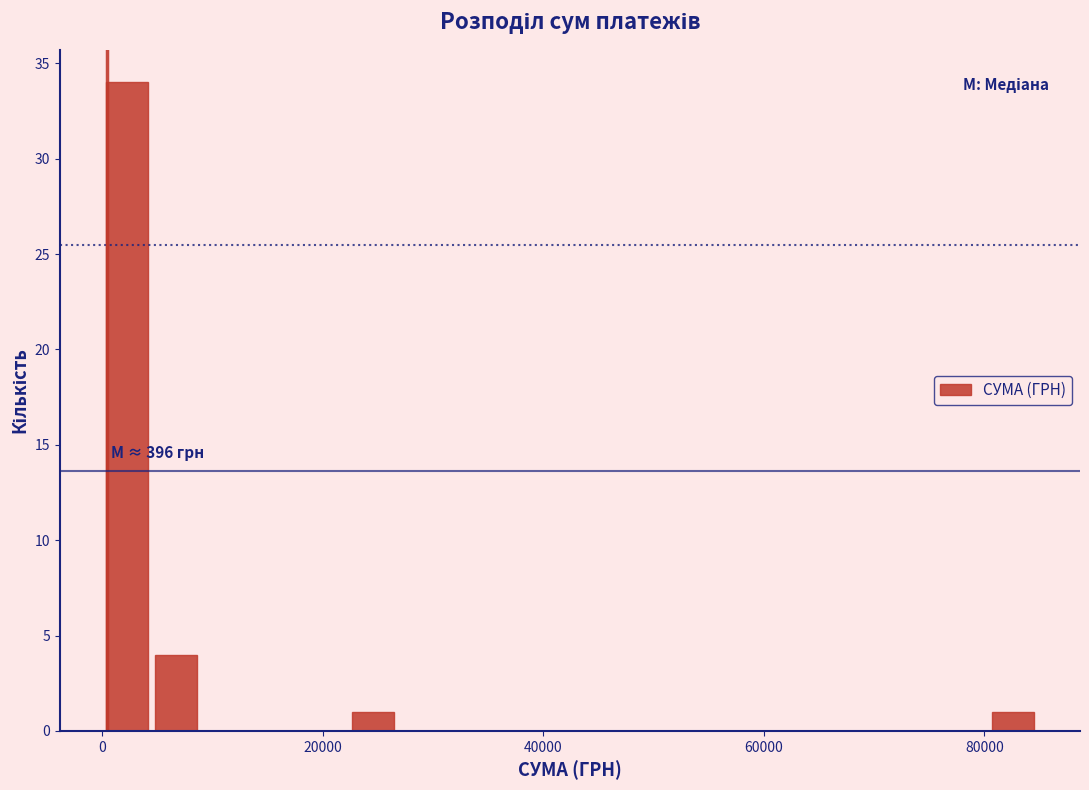

Around what value on the x-axis is the tallest bar? Give the approximate position of its centre, as read against the axis.

2000